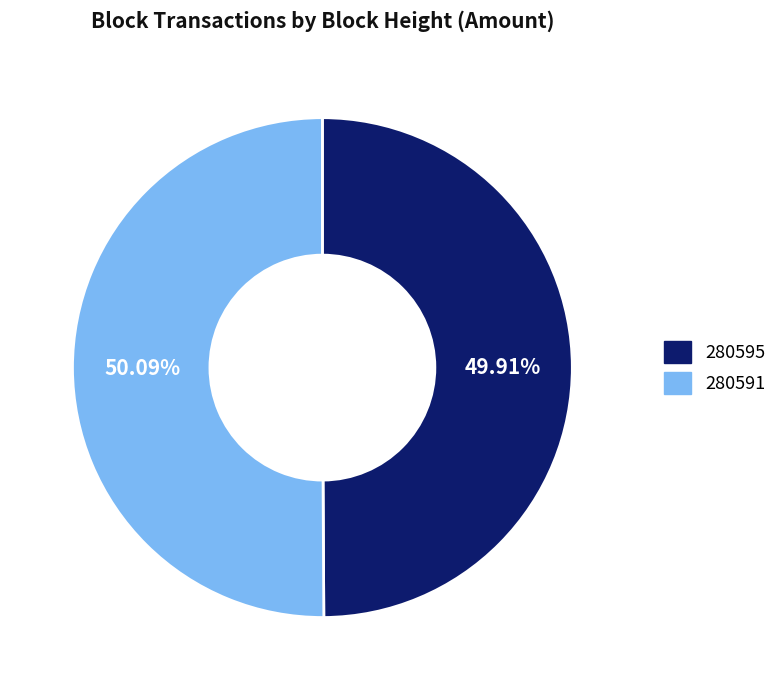

Combined, do 280595 and 280591 account for over 50%?

Yes